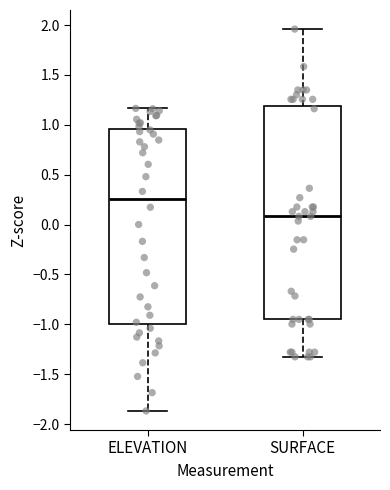

Reading left to right, transcribe this box plot: for each box, give where its median line is, the range the box spans, and where its two whiskers end, as read against the y-axis. The values are not printed on the chart, so give them approximately, as read against the axis.

ELEVATION: median 0.25, box -1.00 to 0.95, whiskers -1.85 to 1.15
SURFACE: median 0.10, box -0.95 to 1.20, whiskers -1.35 to 1.95